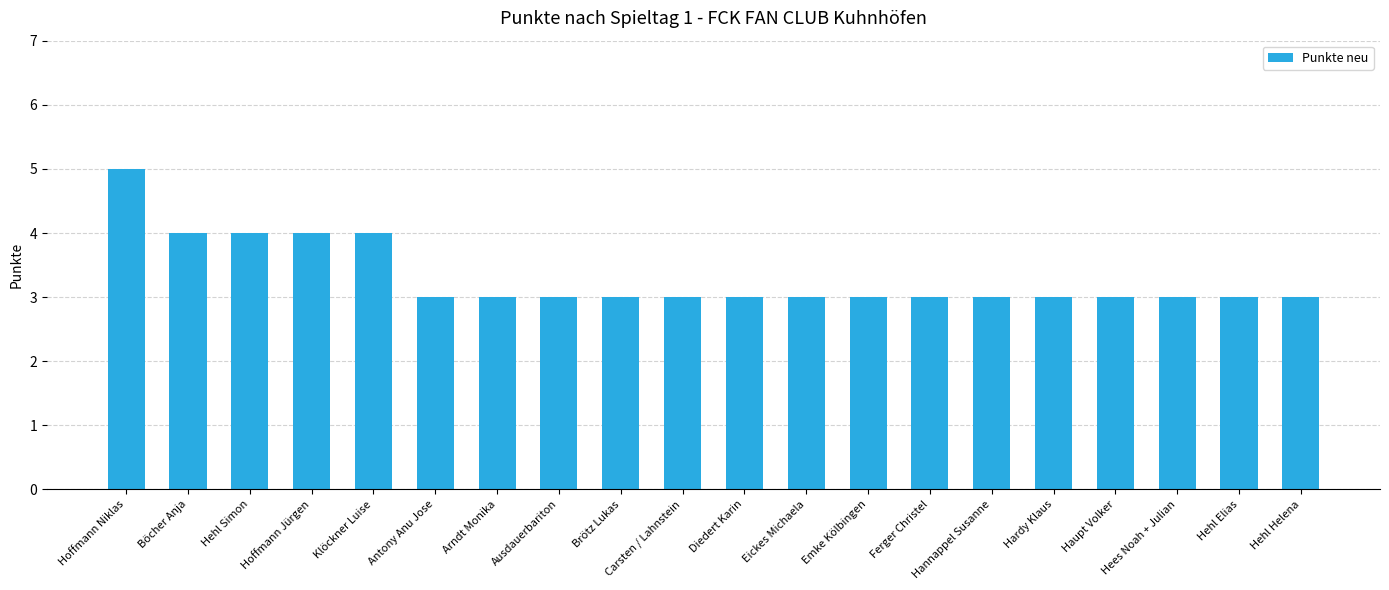

What is the change in value from Klöckner Luise to Diedert Karin?

-1